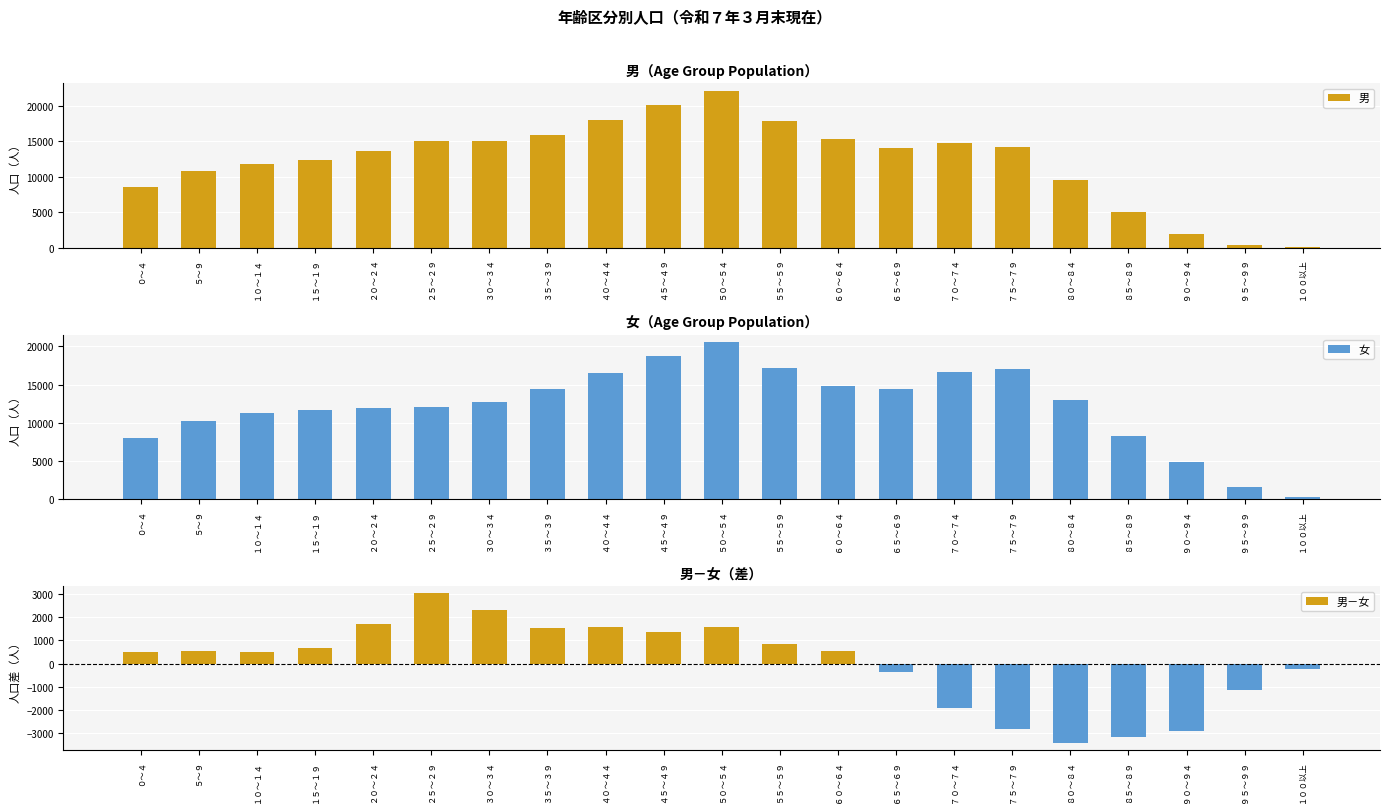

What is the spread (max minus min) of values at １０～１４?

11325